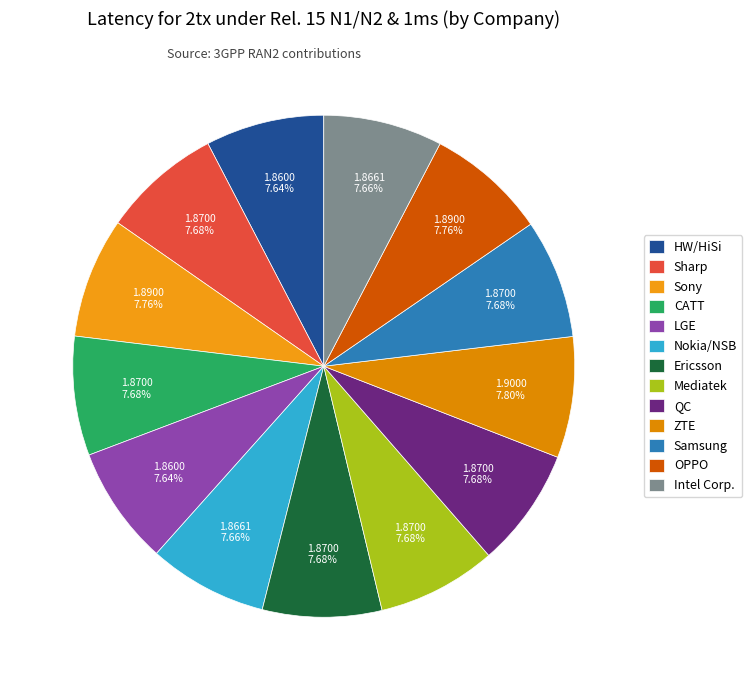

What is the largest slice in the pie chart?

ZTE